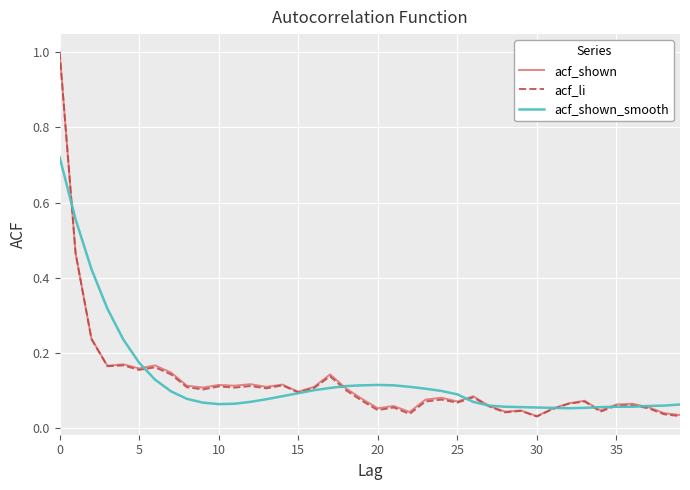

How many times do acf_shown and acf_shown_smooth cross each other?

9